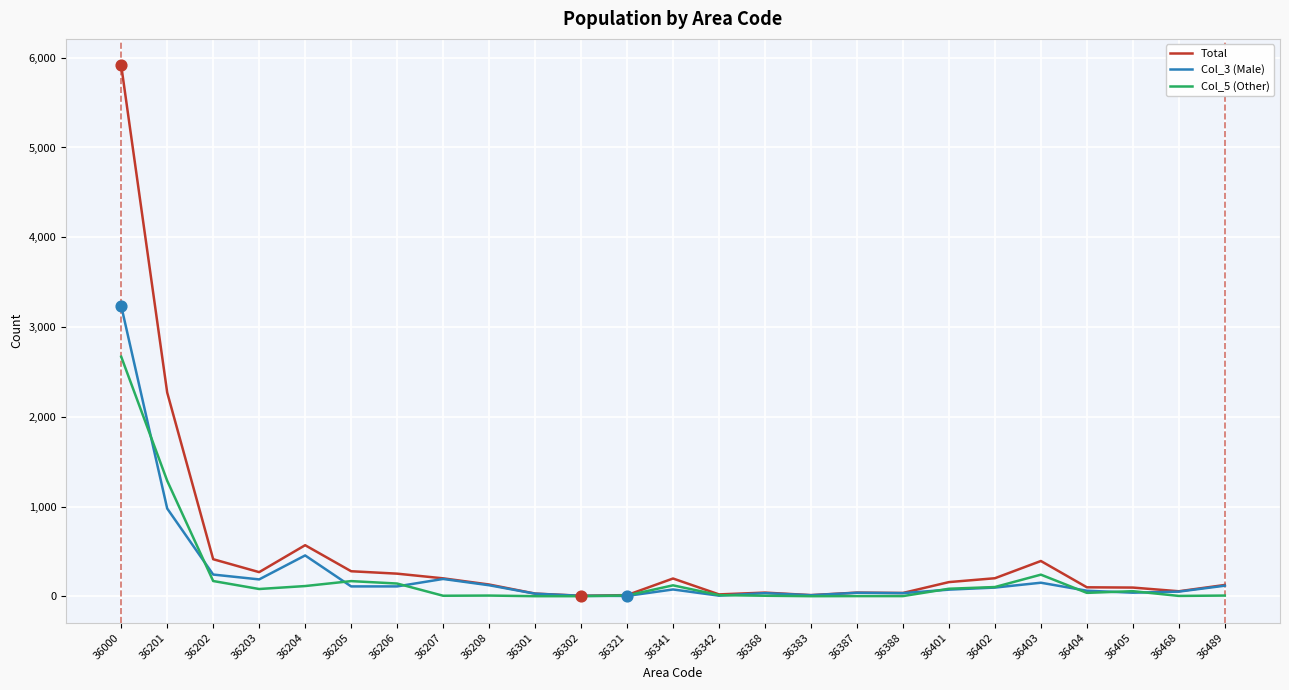

Which series has the largest range (max minus min)?

Total